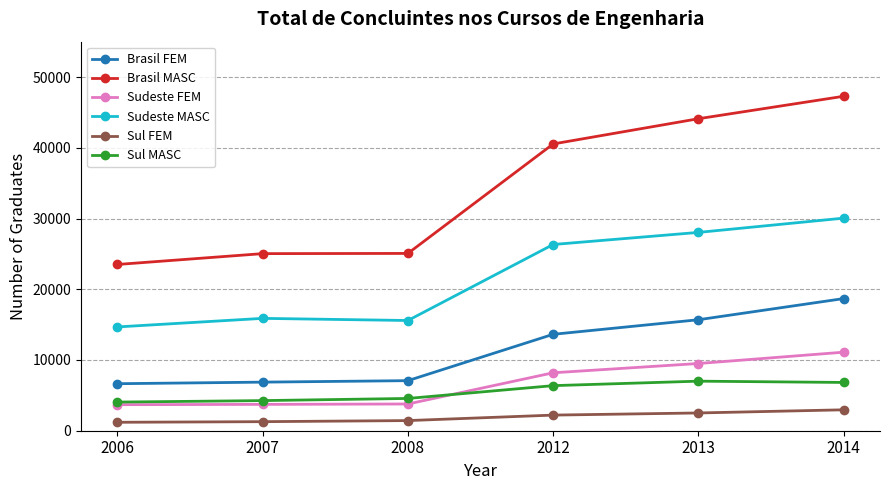

At which category does the chart reach its peak across all series?

2014